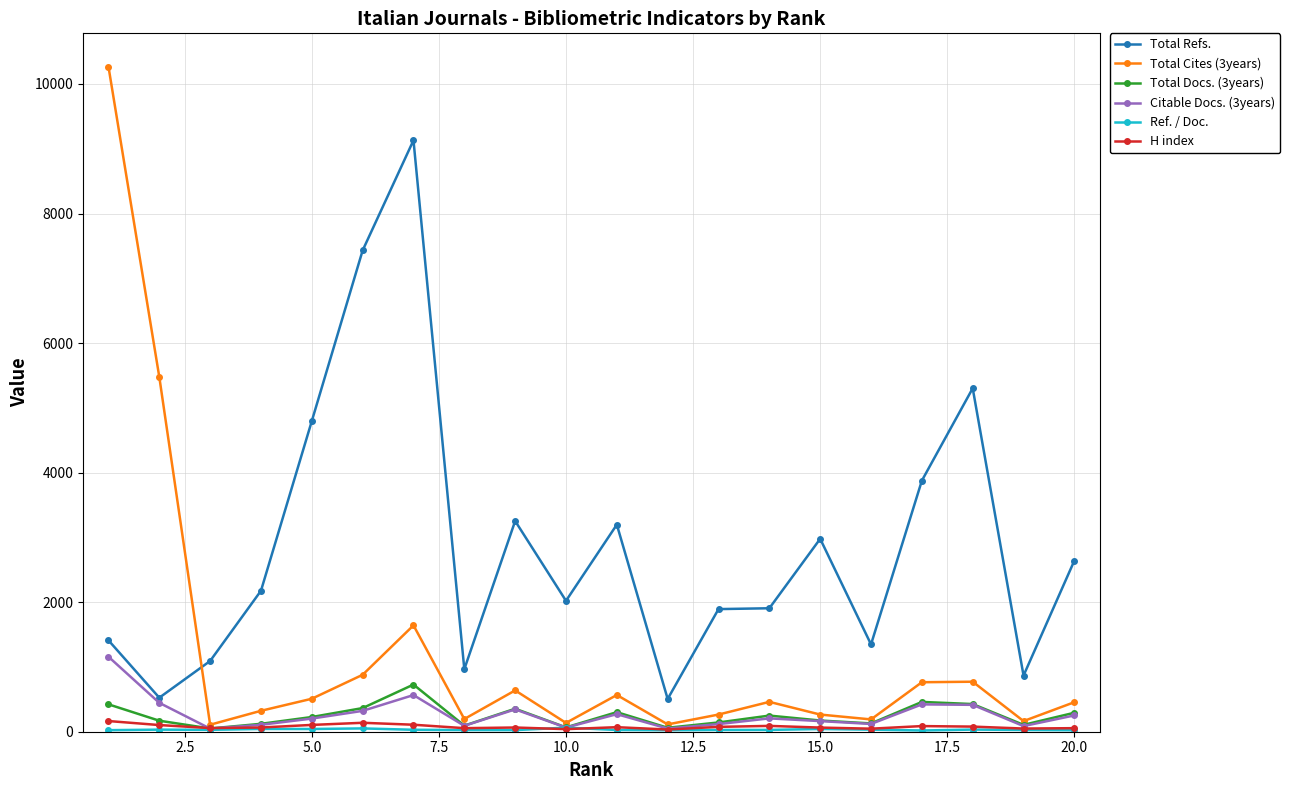

What is the maximum value shown in the chart?

10269